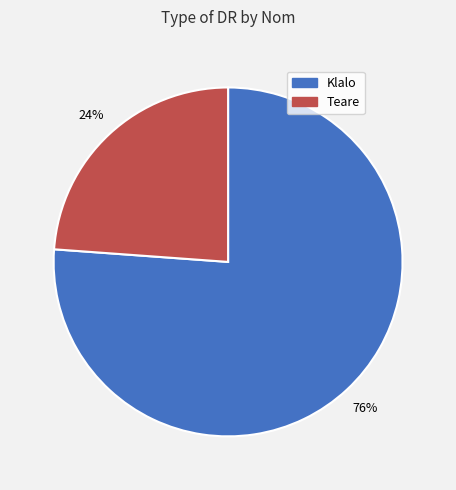

To the nearest percent, what is the average slice percentage?

50%